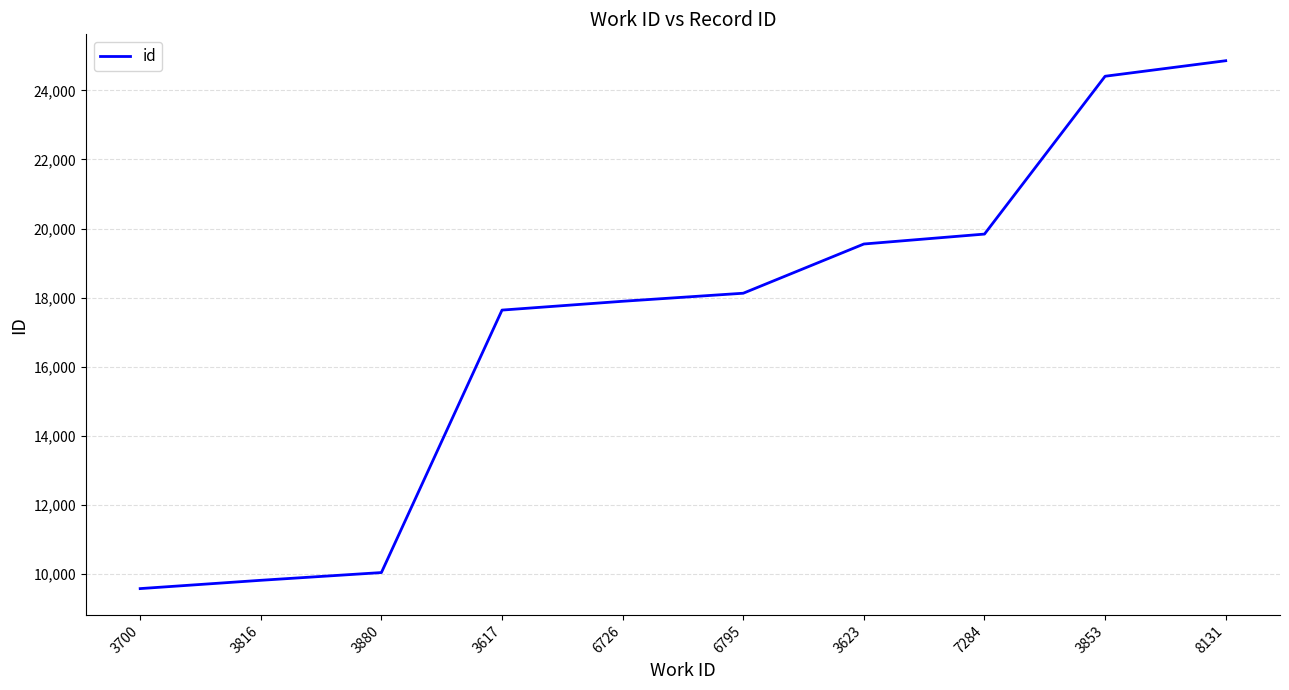

Count the number of data series in this chart.

1